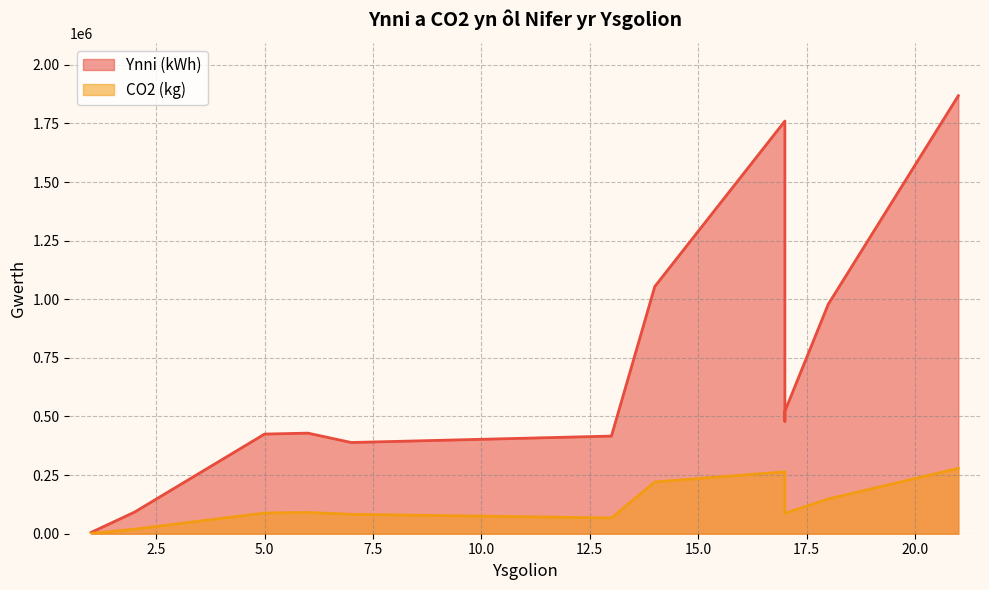

At which category is the sum across all series the highest?

21